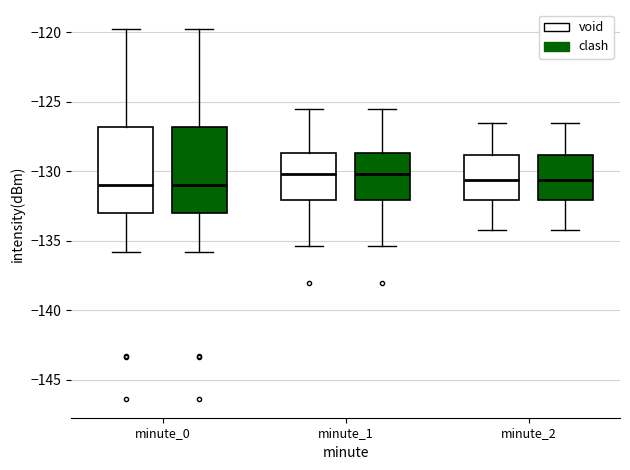

Reading left to right, transcribe this box plot: for each box, give where its median line is, the range the box spans, and where its two whiskers end, as read against the y-axis. The values are not printed on the chart, so give them approximately, as read against the axis.

minute_0 (void): median -131.0, box -133.0 to -127.0, whiskers -136.0 to -119.5
minute_0 (clash): median -131.0, box -133.0 to -127.0, whiskers -136.0 to -119.5
minute_1 (void): median -130.0, box -132.0 to -128.5, whiskers -135.5 to -125.5
minute_1 (clash): median -130.0, box -132.0 to -128.5, whiskers -135.5 to -125.5
minute_2 (void): median -130.5, box -132.0 to -129.0, whiskers -134.0 to -126.5
minute_2 (clash): median -130.5, box -132.0 to -129.0, whiskers -134.0 to -126.5